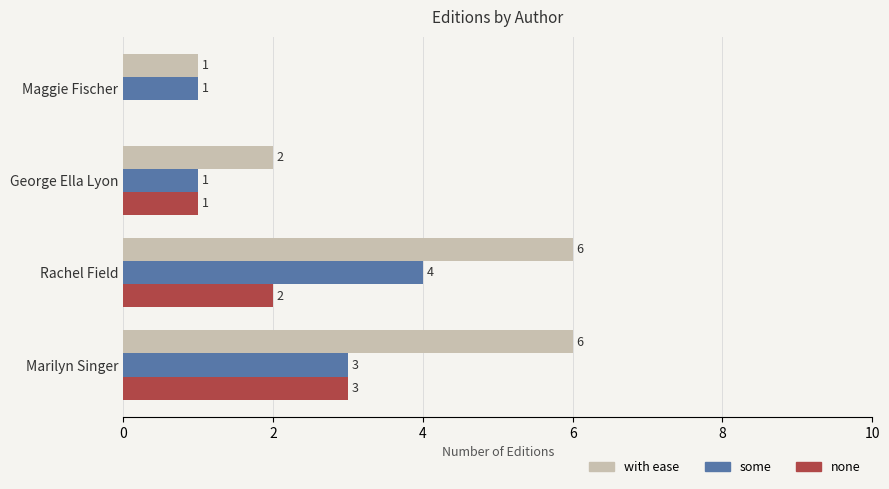

Count the none values in the range 1 to 3.

3